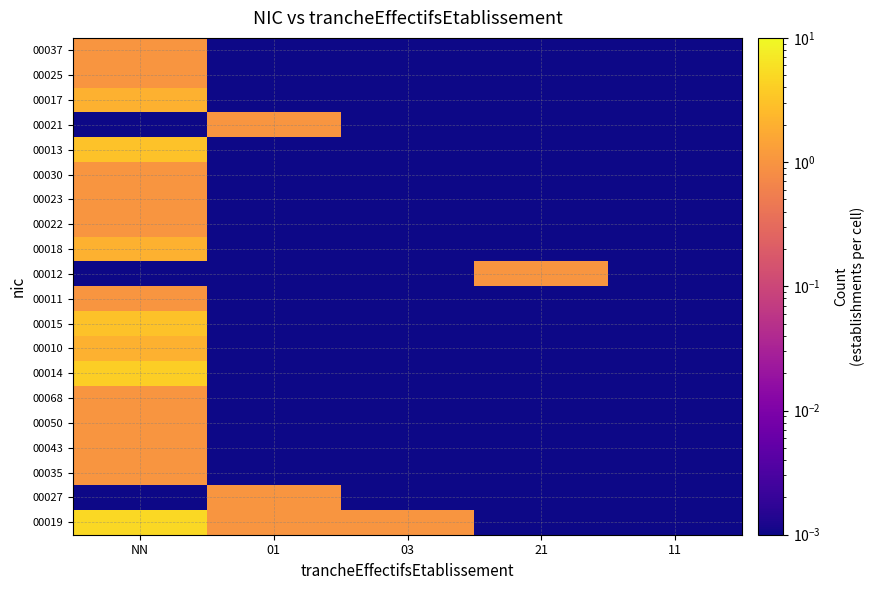

Which has a higher value, 21 or 03?

03